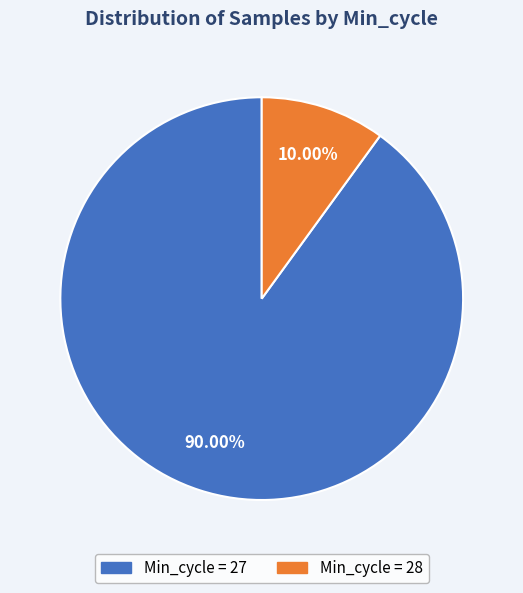

Does any single category account for the majority?

Yes